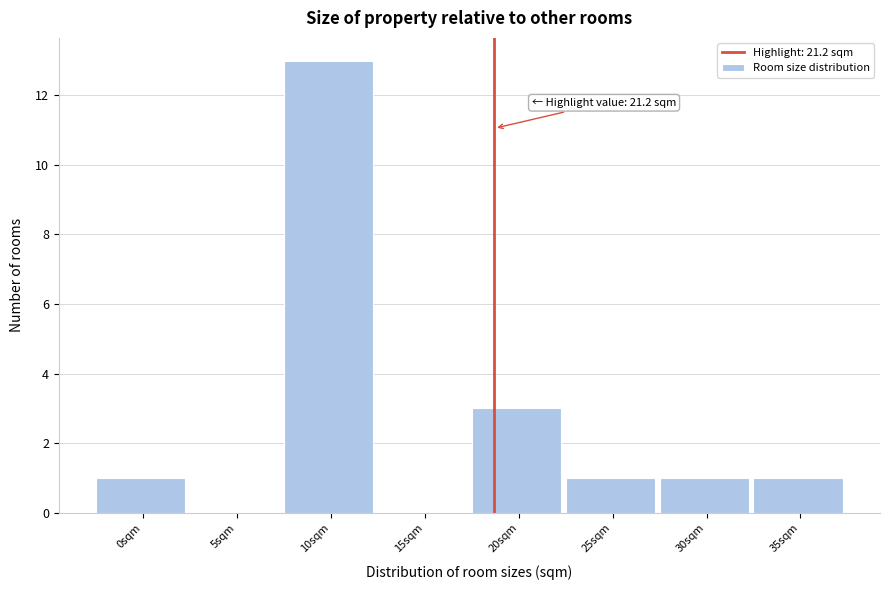

Reading left to right, what are all the values shown in this chart?

0sqm=1	5sqm=0	10sqm=13	15sqm=0	20sqm=3	25sqm=1	30sqm=1	35sqm=1